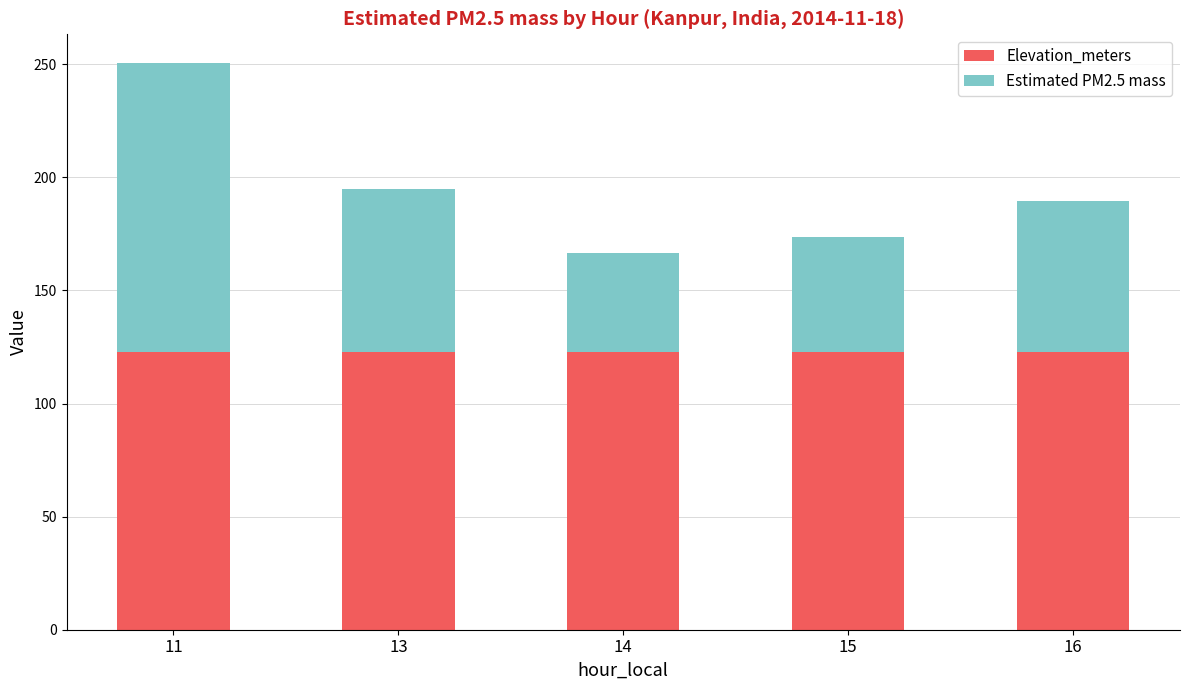

What is the minimum value for Elevation_meters?

123.0